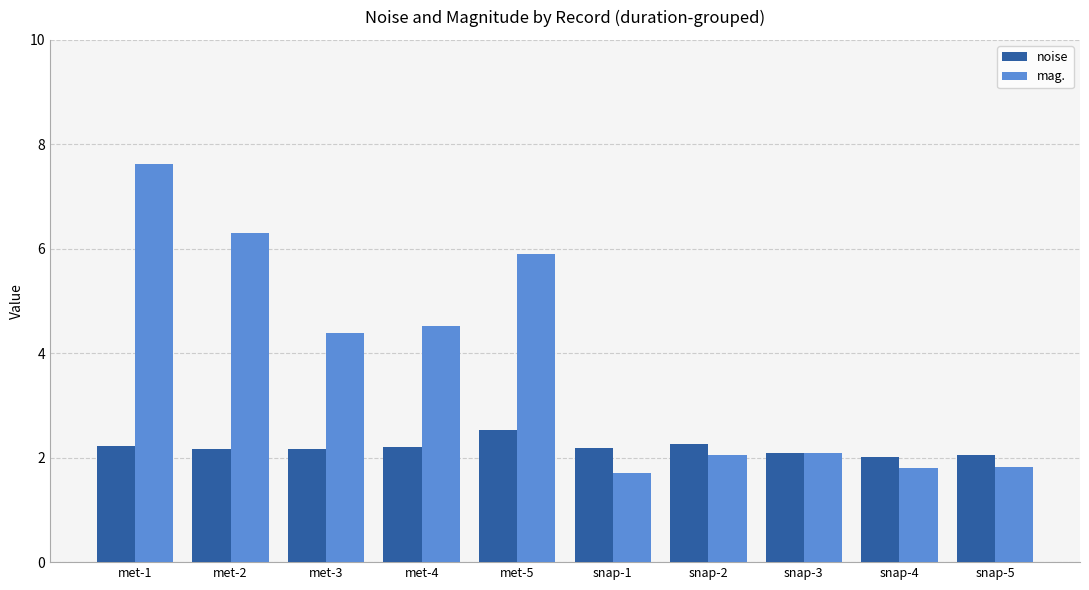

What is the sum of the mag. values at snap-2 and snap-4?

3.8